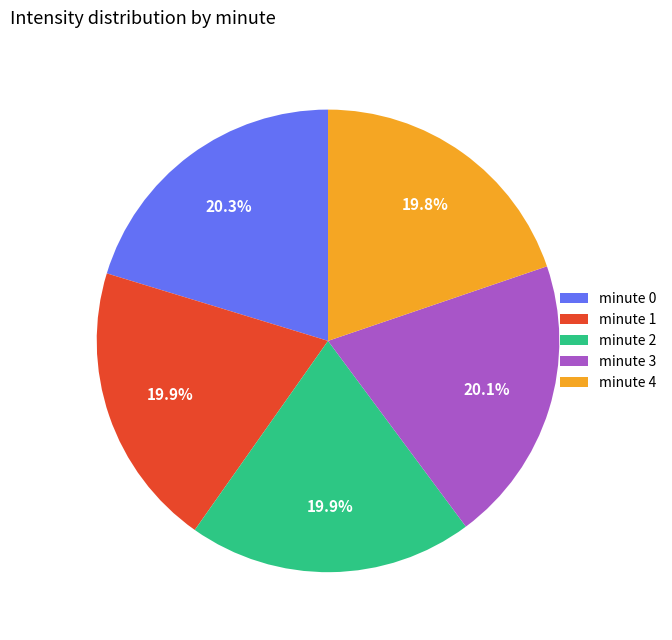

How many segments does this pie chart have?

5